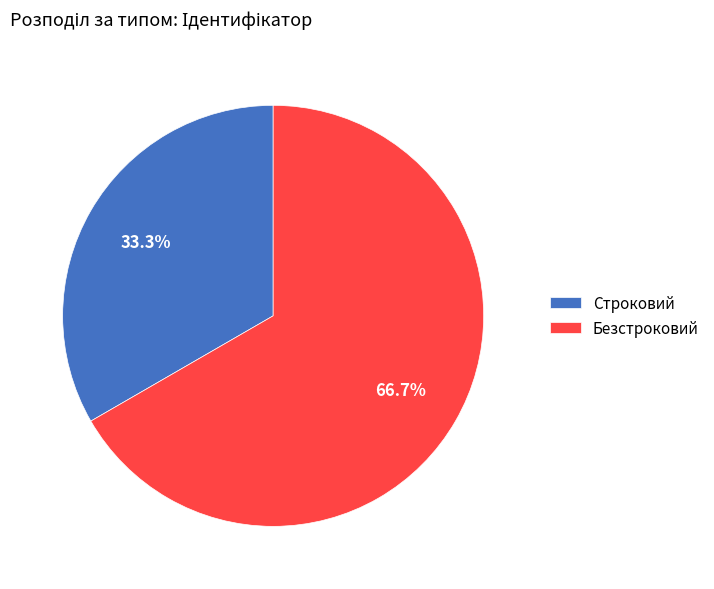

To the nearest percent, what is the combined percentage of Безстроковий and Строковий?

100%